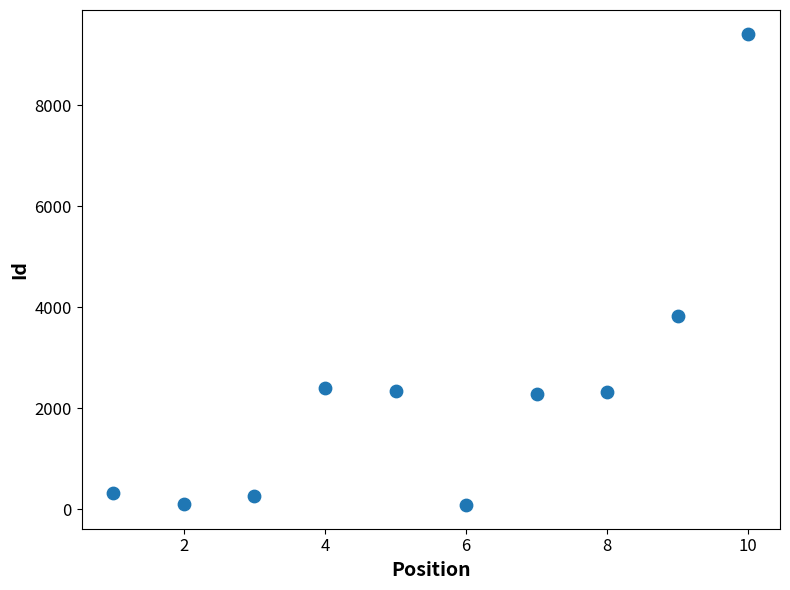

What is the average Y value?

2335